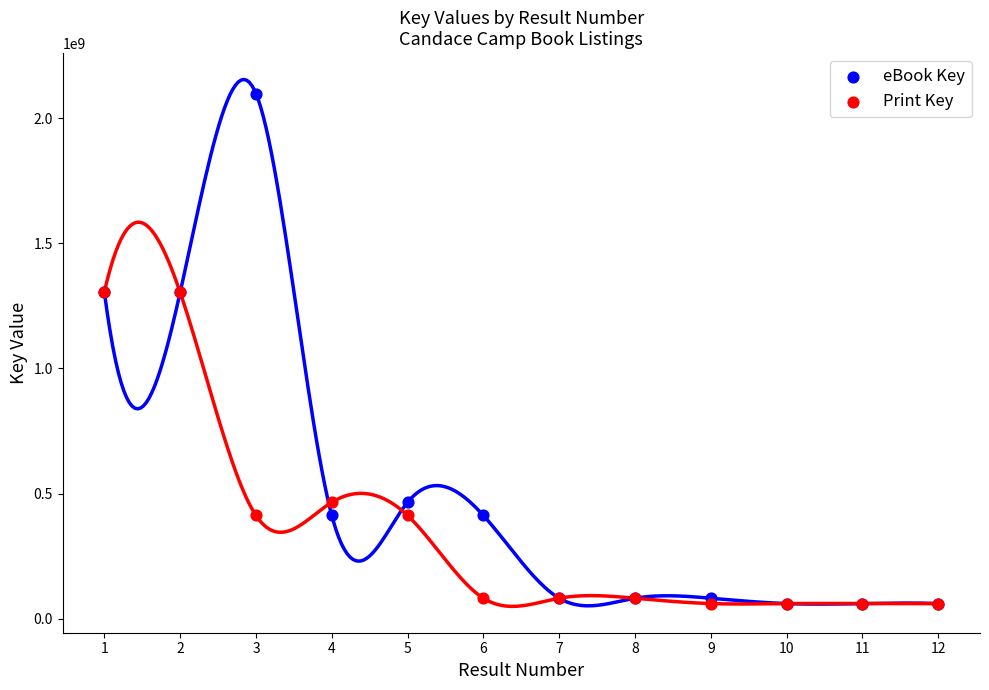

What are all the series names shown in the legend?

eBook Key, Print Key